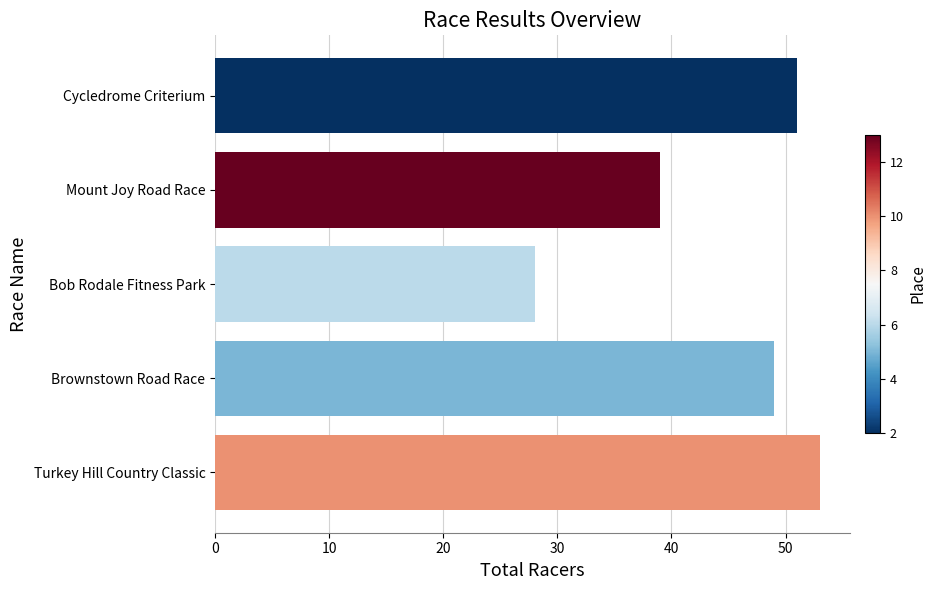

What is the difference between the second highest and second lowest values?

12